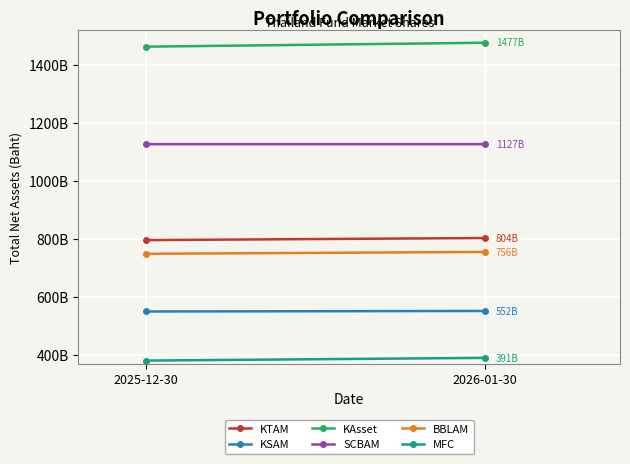

List the series in order of their peak value, highest first.

KAsset, SCBAM, KTAM, BBLAM, KSAM, MFC